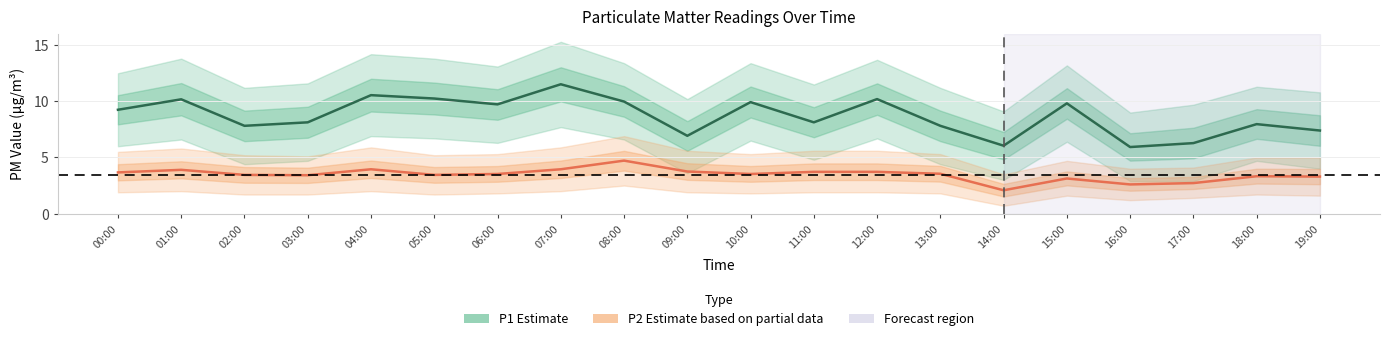

What is the lowest value of the P2 (Estimate based on partial data) series?

2.1